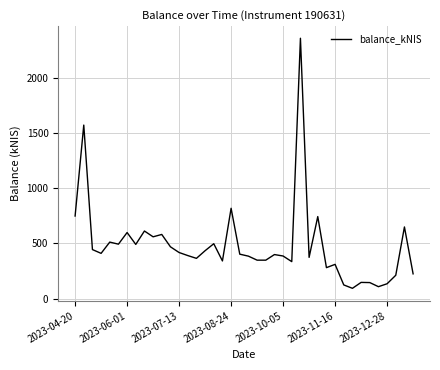

How many lines are shown in the chart?

1